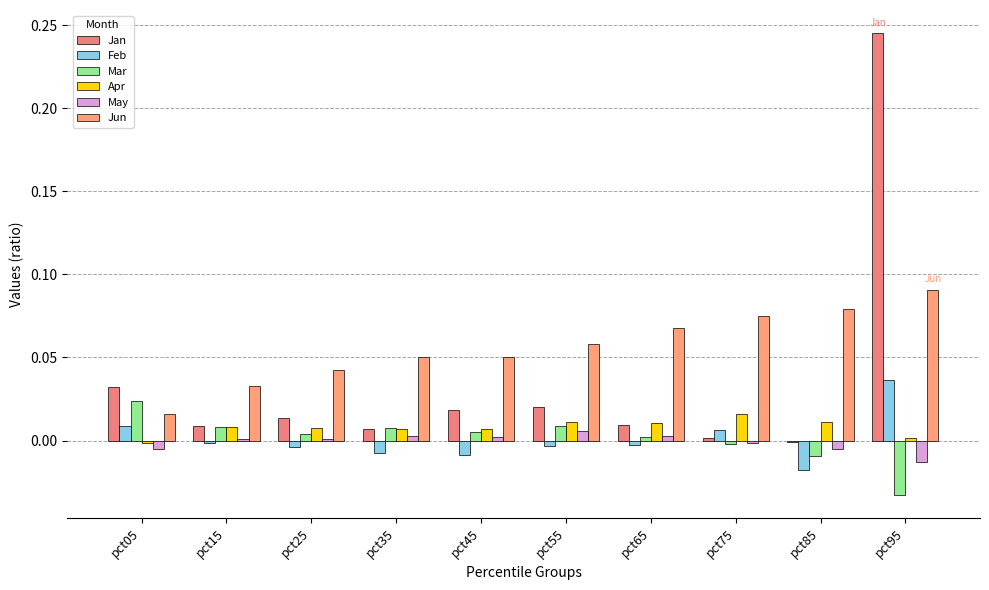

How many data points does each series have?

10